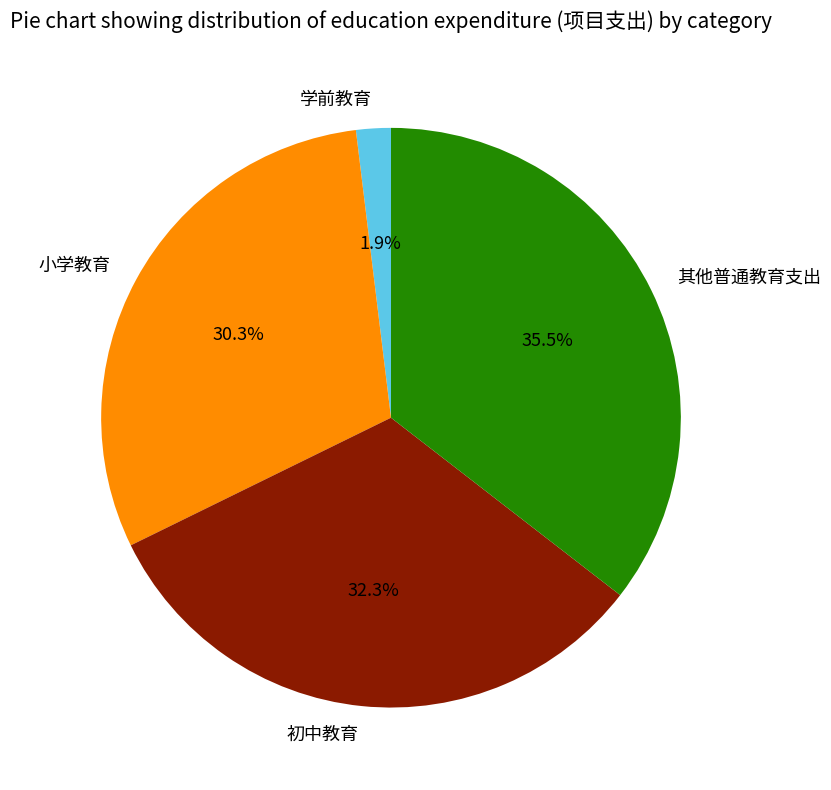

To the nearest percent, what is the difference between the 学前教育 and 小学教育 slice percentages?

28%